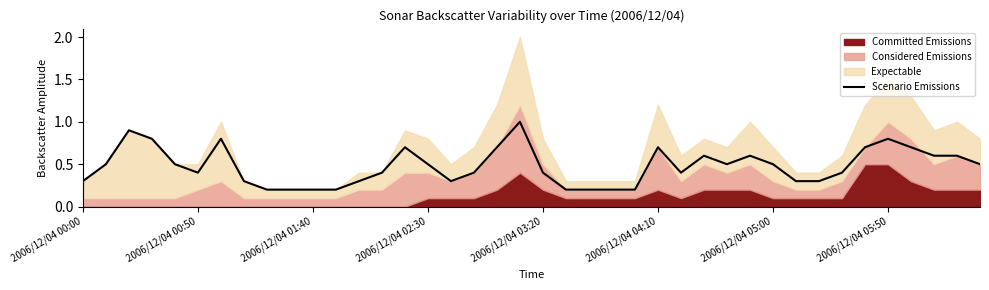

What is the value of the 34th point from the left?

0.4